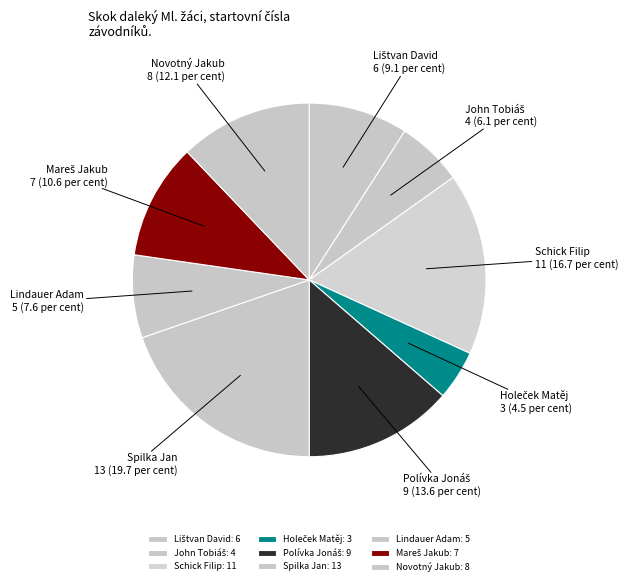

Is there a majority slice in this chart?

No